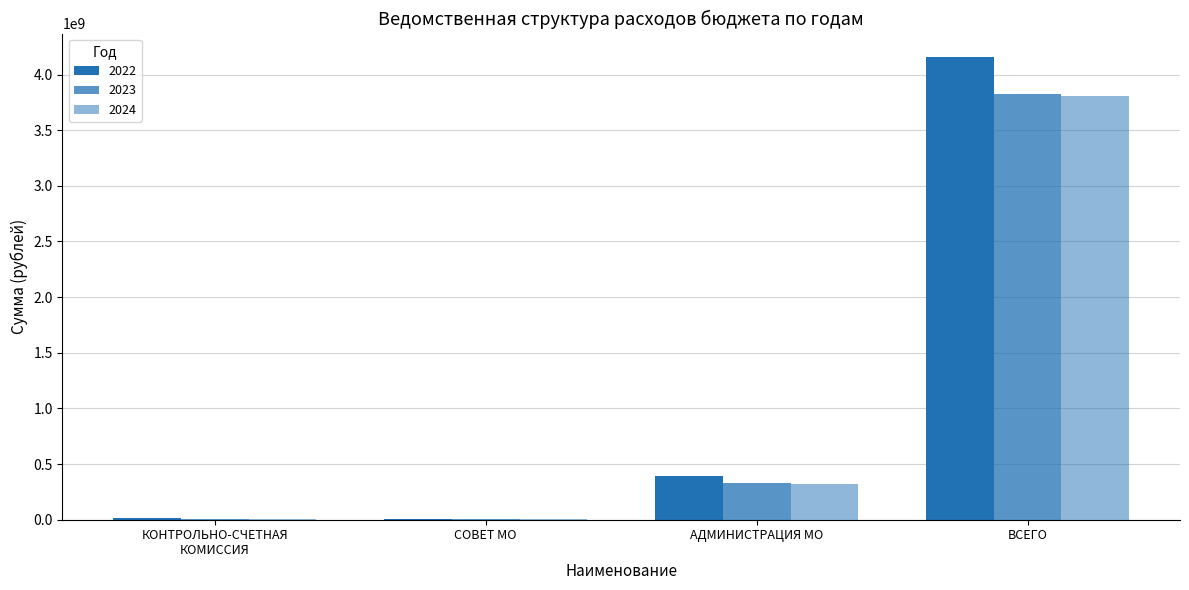

Are the bars horizontal?

No